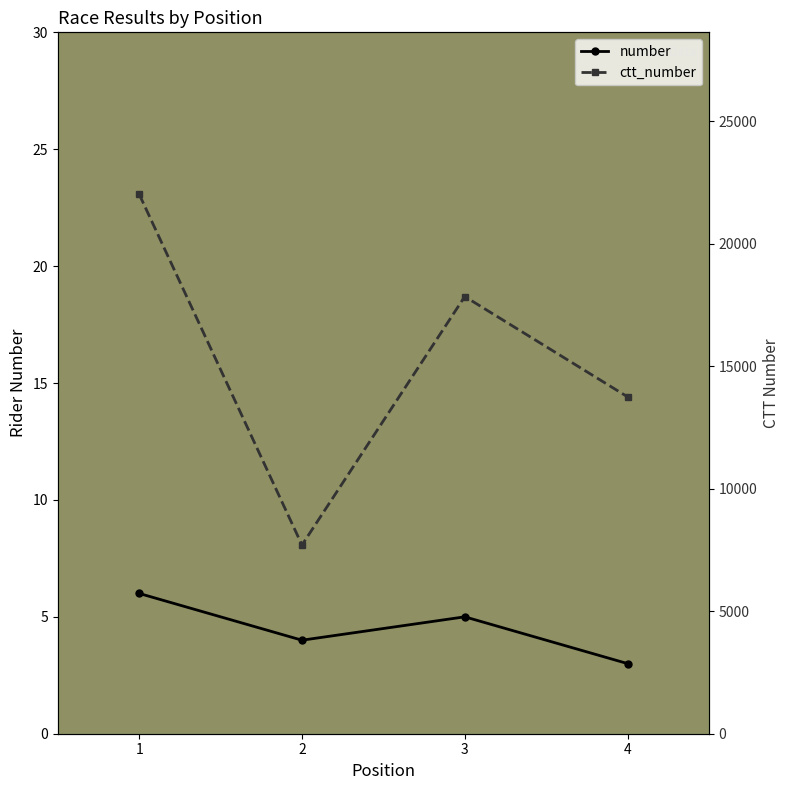

What is the minimum value shown in the chart?

3